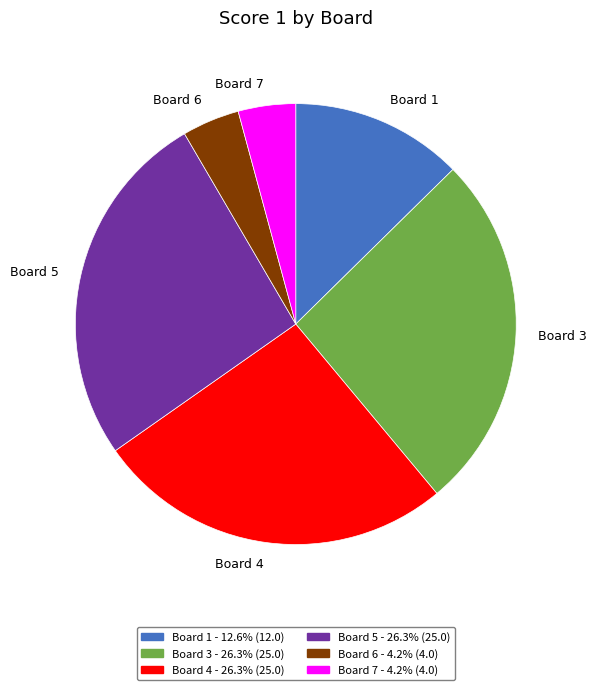

Which has a higher value, Board 4 or Board 6?

Board 4